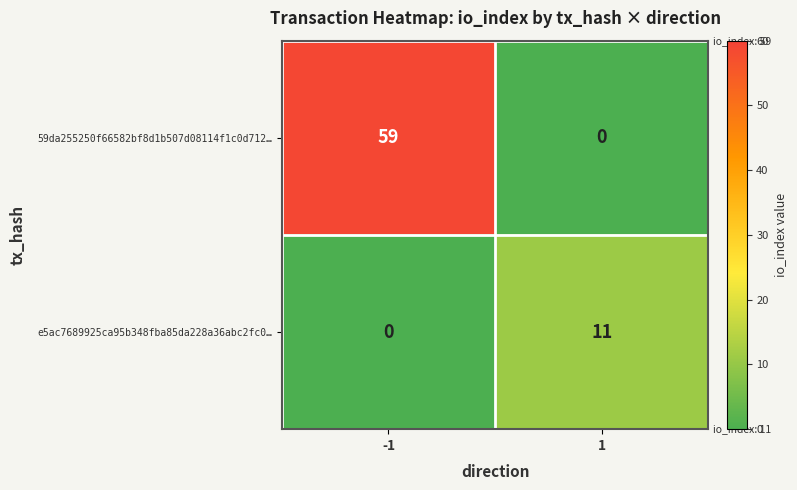

What is the difference between the e5ac7689925ca95b348fba85da228a36abc2fc0… values at -1 and 1?

11